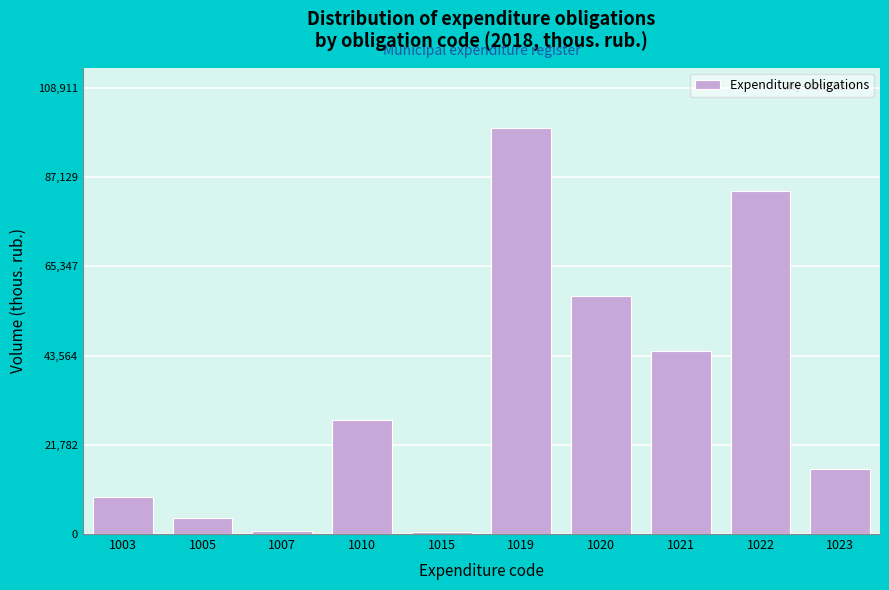

Is it true that the value at 1003 is 15370.8?

False